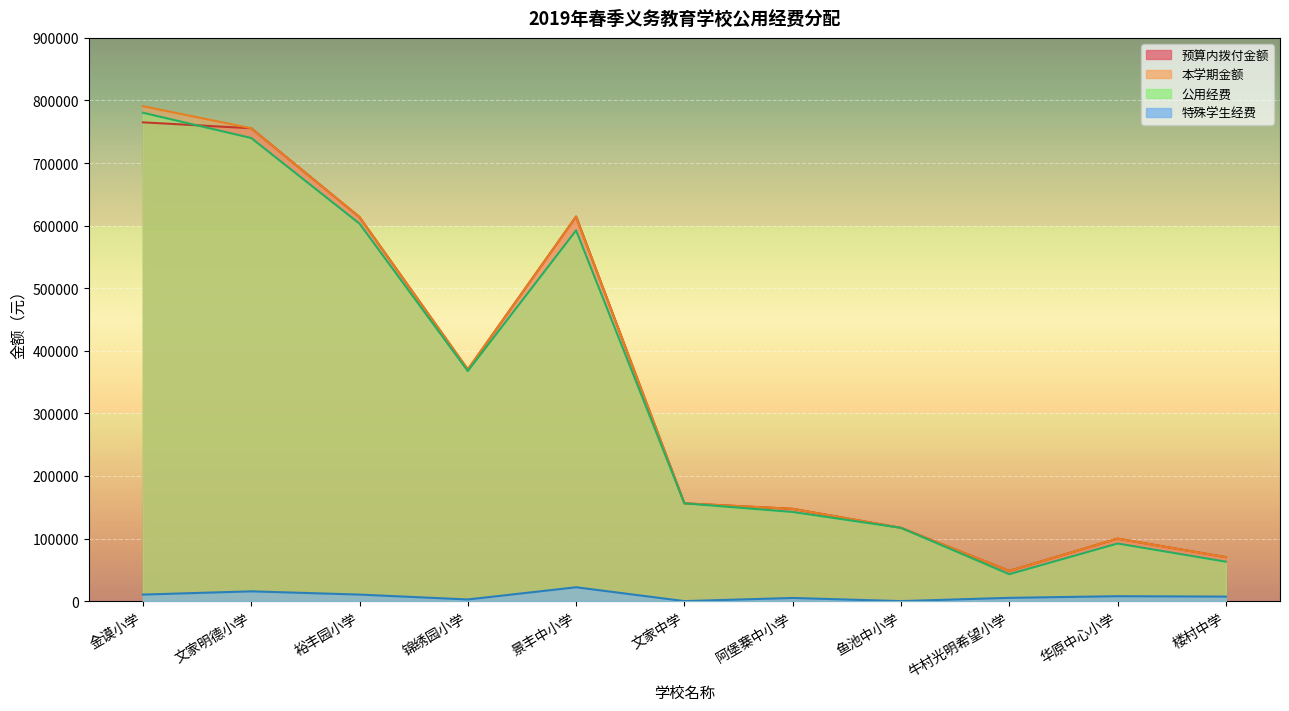

Read the 公用经费 value at 文家中学.

156240